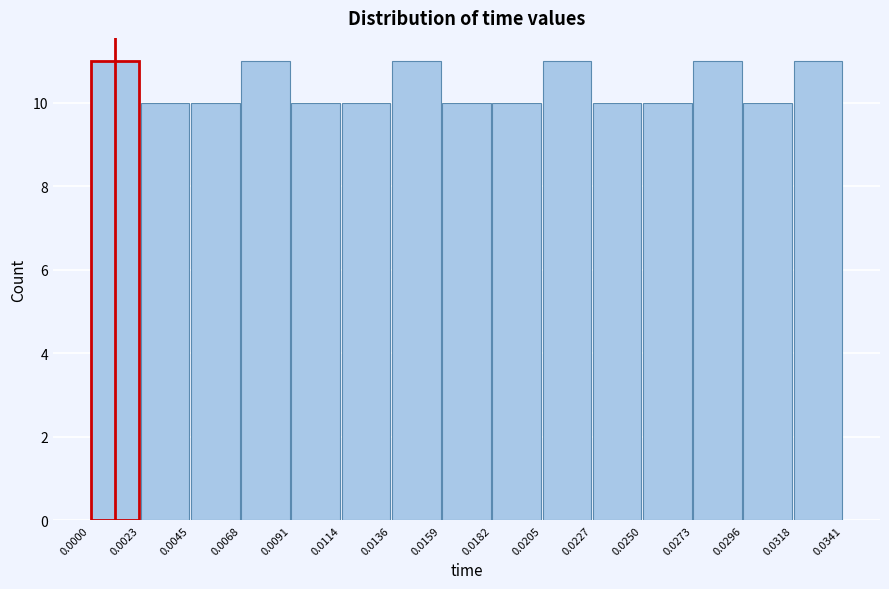

Reading left to right, list every bar in this chart as the range it spans on the x-axis followed by its height. The values are not printed on the chart, so give them approximately, as read against the axis.

0.0000 to 0.0023: 11
0.0023 to 0.0045: 10
0.0045 to 0.0068: 10
0.0068 to 0.0091: 11
0.0091 to 0.0114: 10
0.0114 to 0.0136: 10
0.0136 to 0.0159: 11
0.0159 to 0.0182: 10
0.0182 to 0.0205: 10
0.0205 to 0.0227: 11
0.0227 to 0.0250: 10
0.0250 to 0.0273: 10
0.0273 to 0.0296: 11
0.0296 to 0.0318: 10
0.0318 to 0.0341: 11